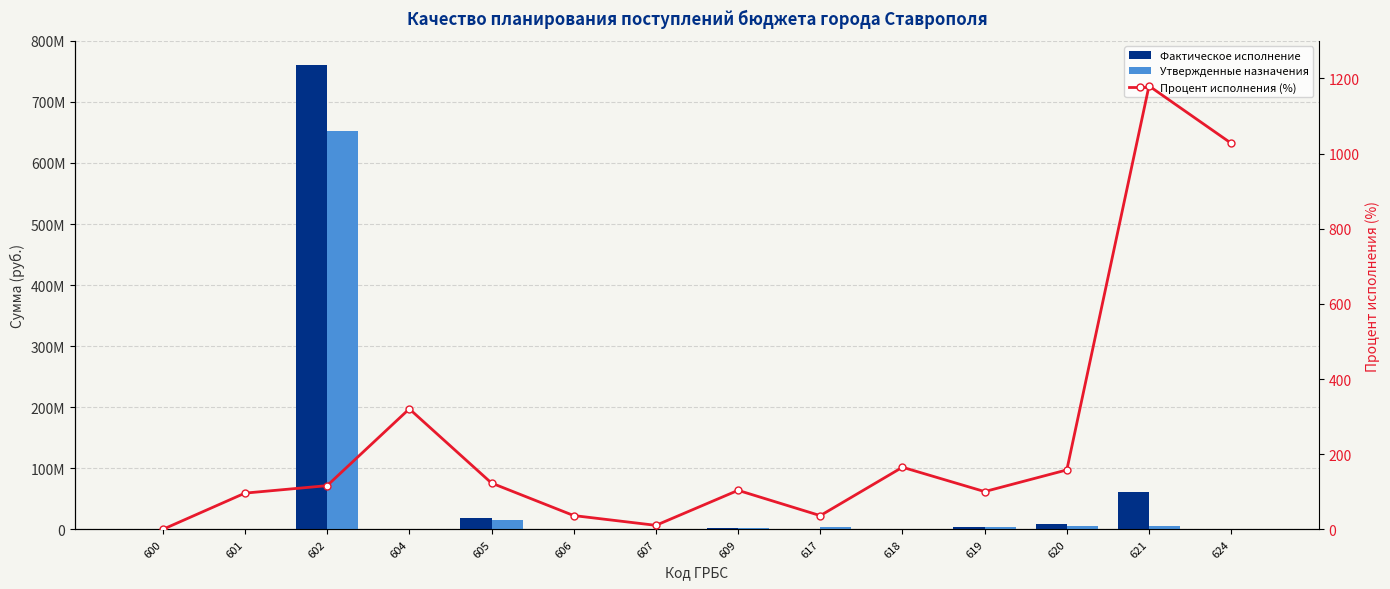

At how many categories does at least one series exceed 314378397?

1